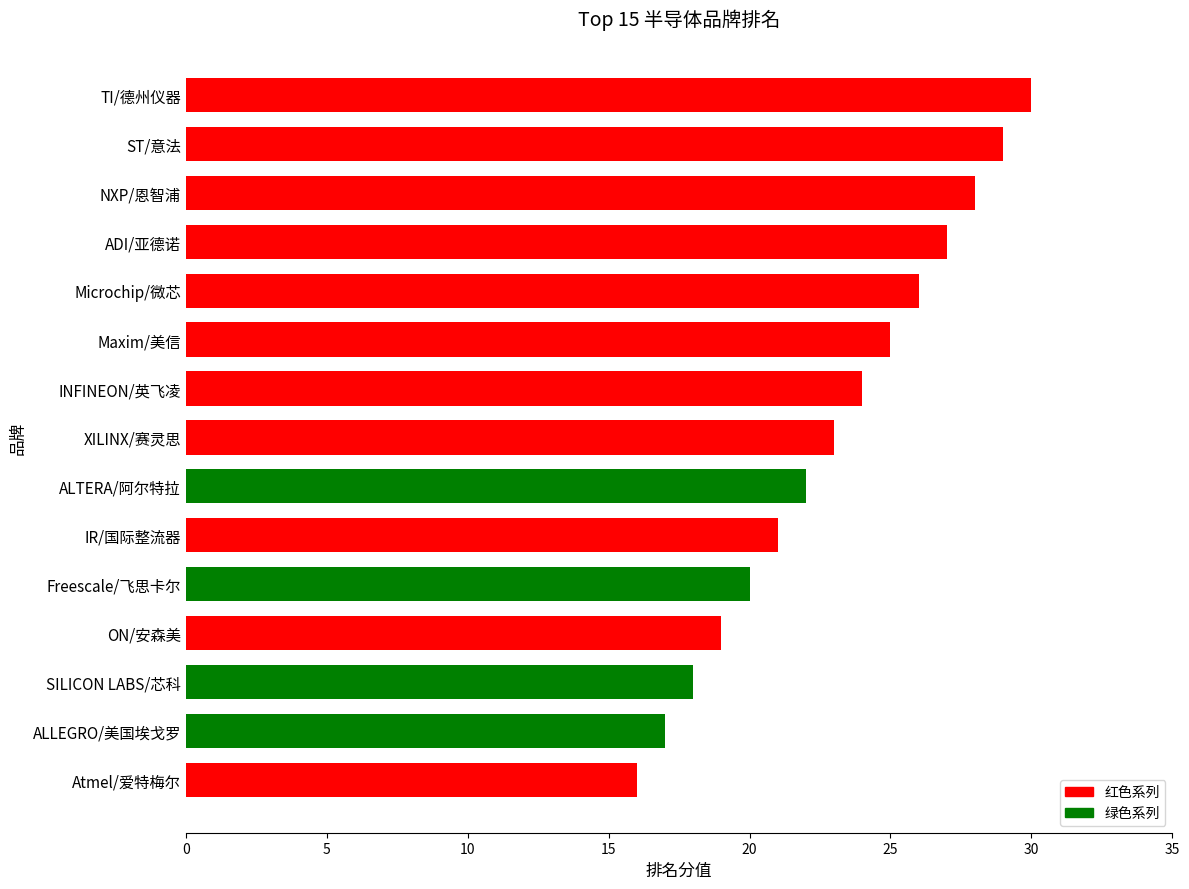

Reading top to bottom, list all the values displayed in this chart.

30	29	28	27	26	25	24	23	22	21	20	19	18	17	16